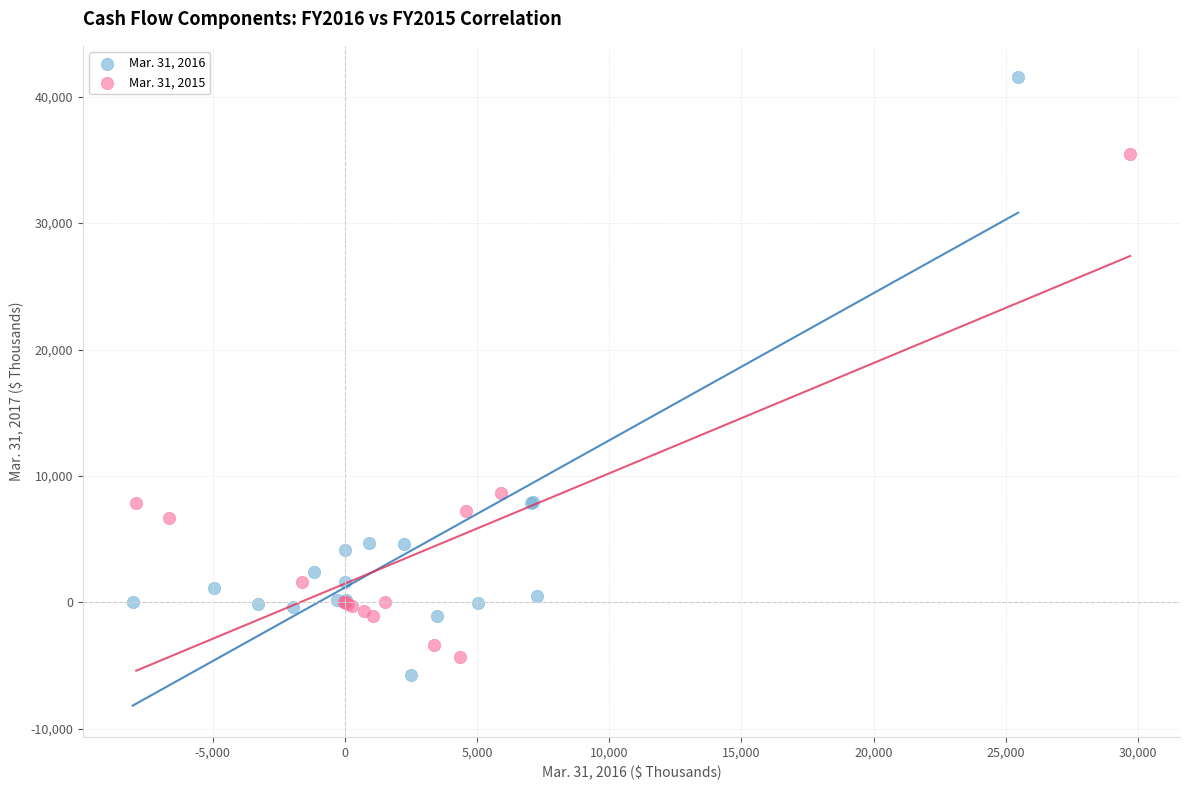

Which series has the widest spread of Y values?

Mar. 31, 2016